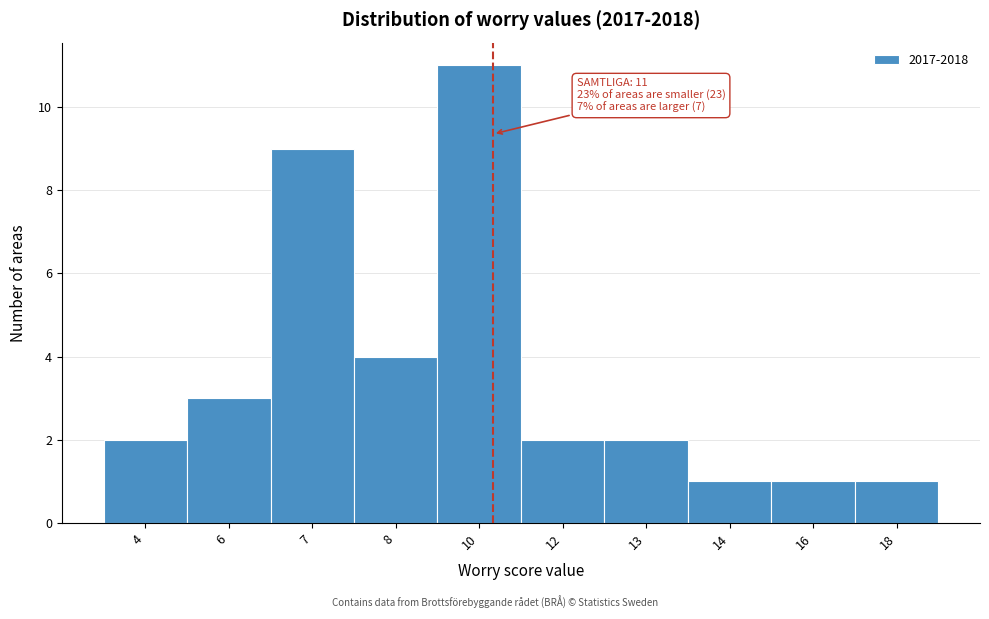

Reading left to right, transcribe all the data shown in this chart.

2	3	9	4	11	2	2	1	1	1